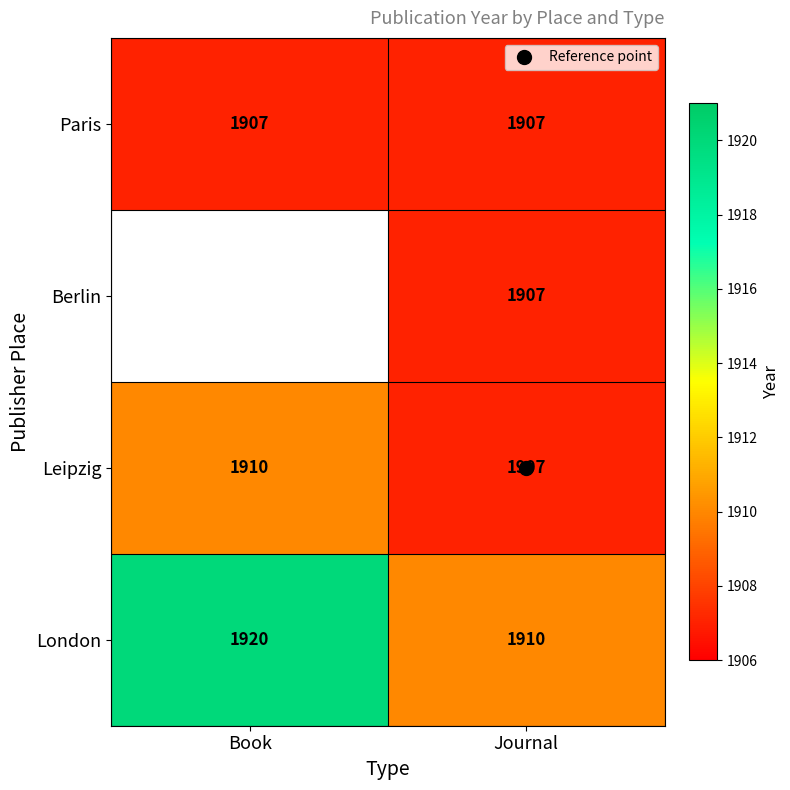

Which series has the widest spread of values?

London